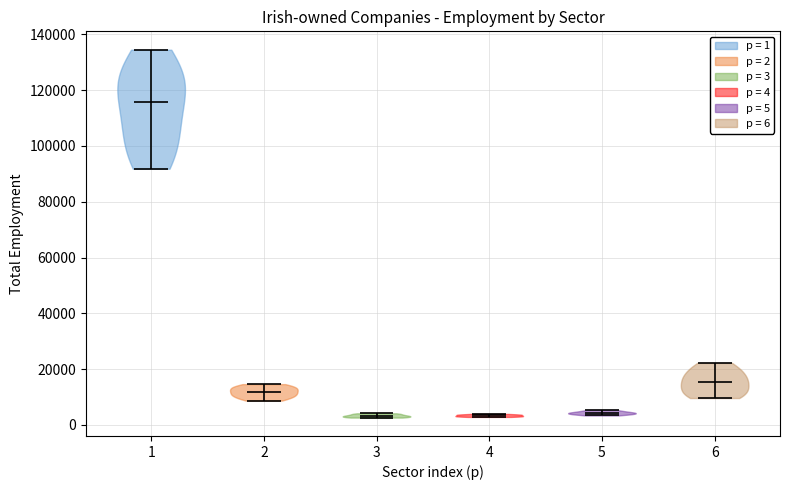

Reading left to right, read every violin against the y-axis: where its median line is, and the lowest and highest points it reaches. The values are not printed on the chart, so give them approximately, as read against the axis.

1: median line 116000, lowest point 92000, highest point 134000
2: median line 12000, lowest point 8000, highest point 14000
3: median line 4000, lowest point 2000, highest point 4000
4: median line 4000, lowest point 2000, highest point 4000
5: median line 4000, lowest point 4000, highest point 6000
6: median line 16000, lowest point 10000, highest point 22000